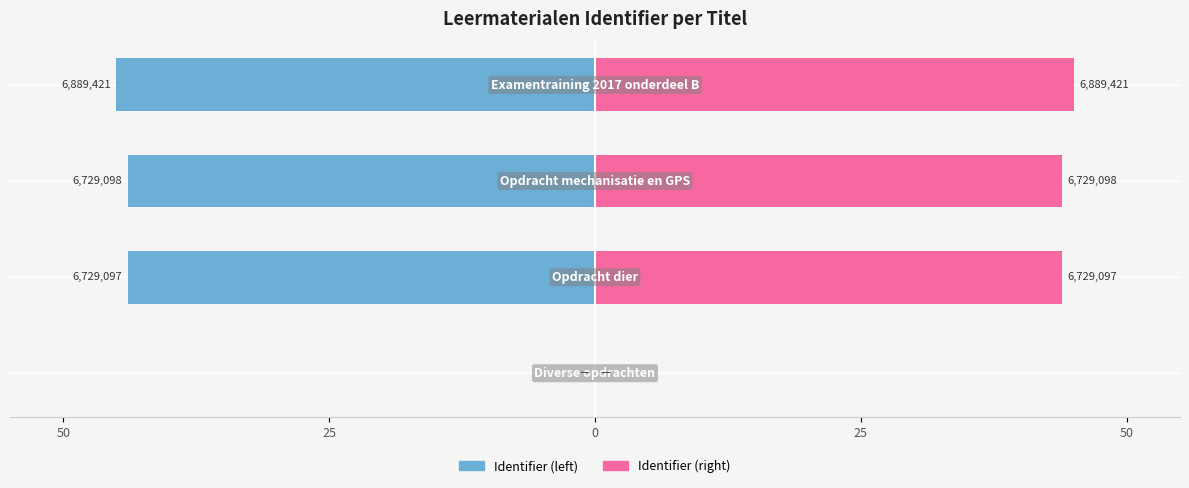

How many bars are there in each group?

2